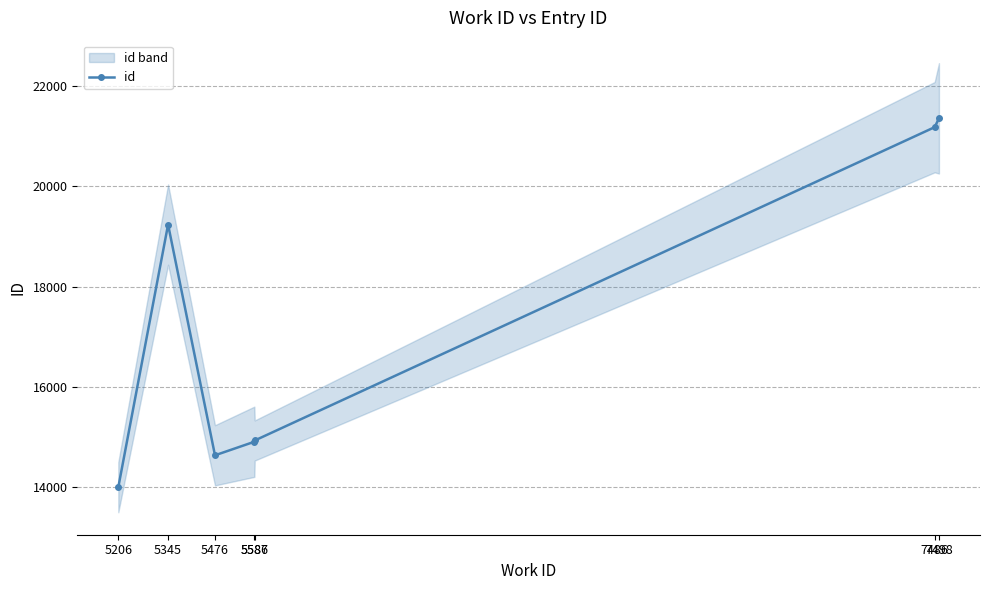

Reading left to right, transcribe all the data shown in this chart.

5206=14005	5345=19237	5476=14640	5586=14910	5587=14935	7486=21178	7498=21354